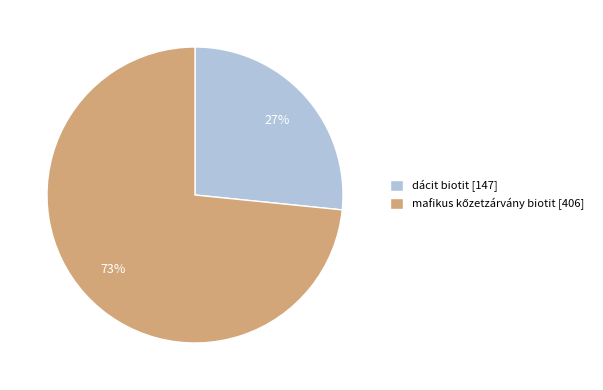

What percentage is the dácit biotit [147] slice, to the nearest percent?

27%